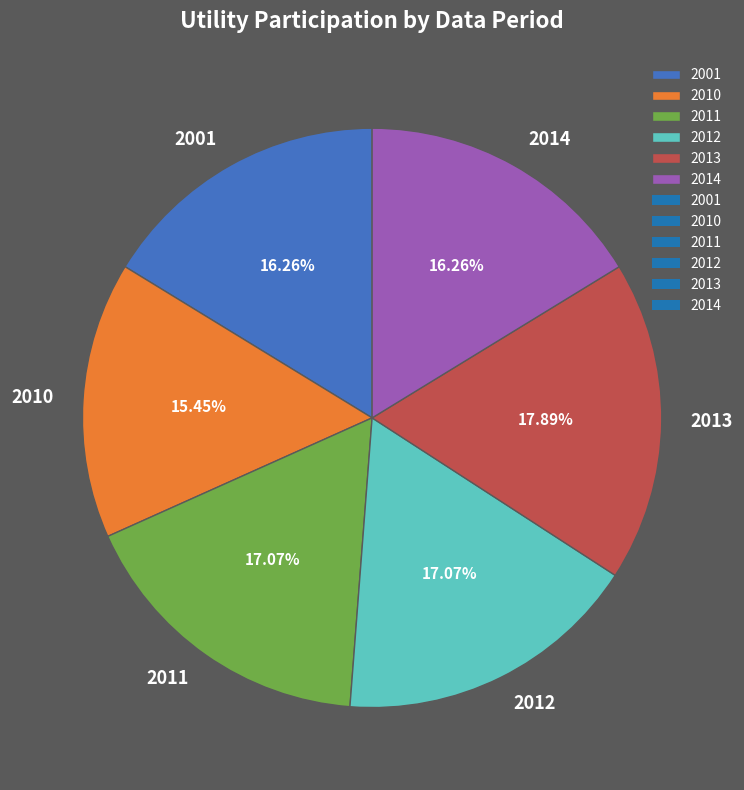

To the nearest percent, what portion does 2014 represent?

16%